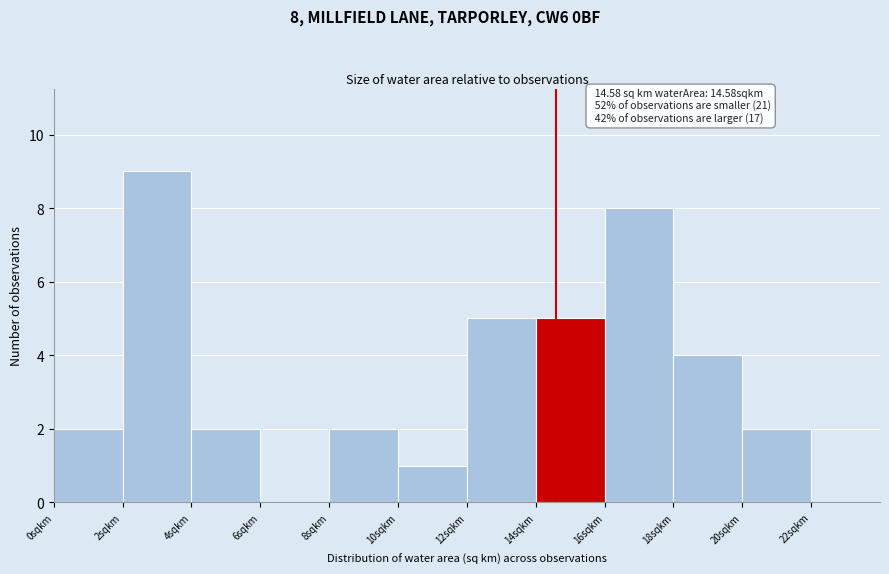

Over which range of the x-axis is the bar tallest?

2 to 4